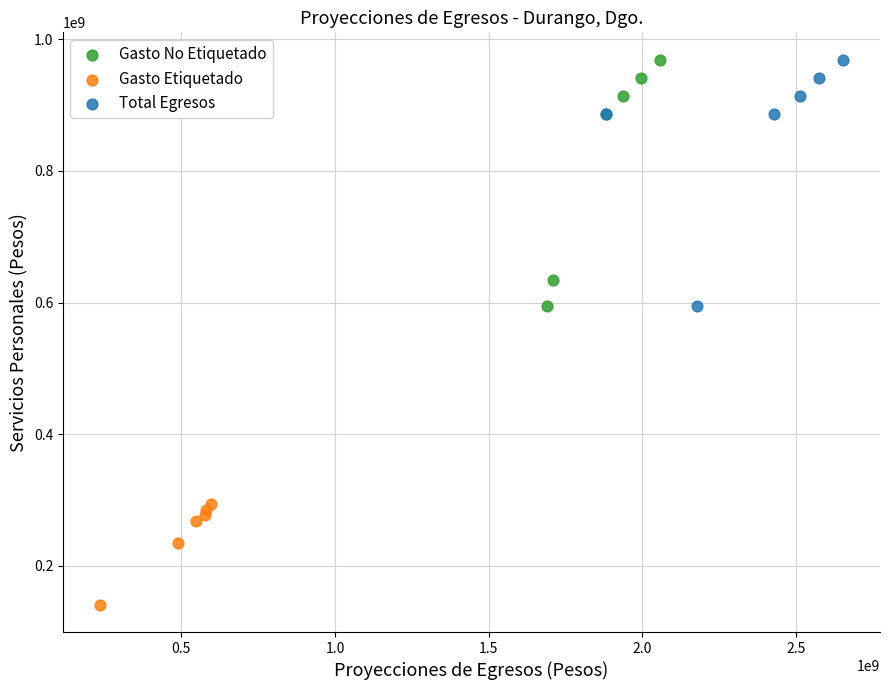

Which series reaches the minimum Y coordinate?

Gasto Etiquetado